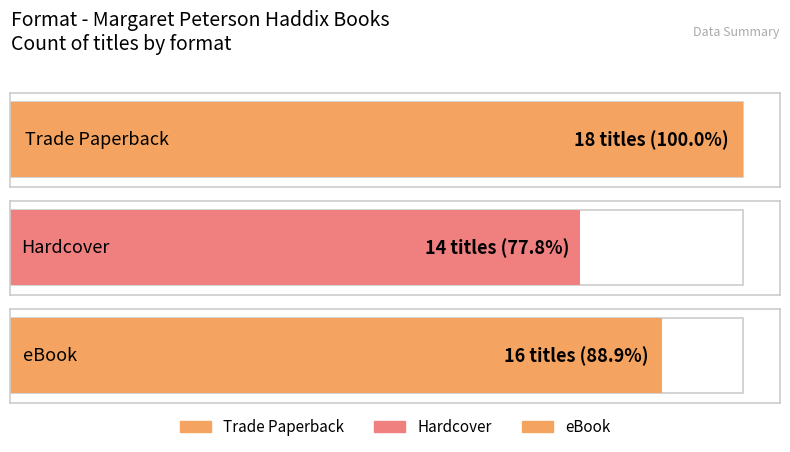

Reading left to right, transcribe all the data shown in this chart.

18	14	16